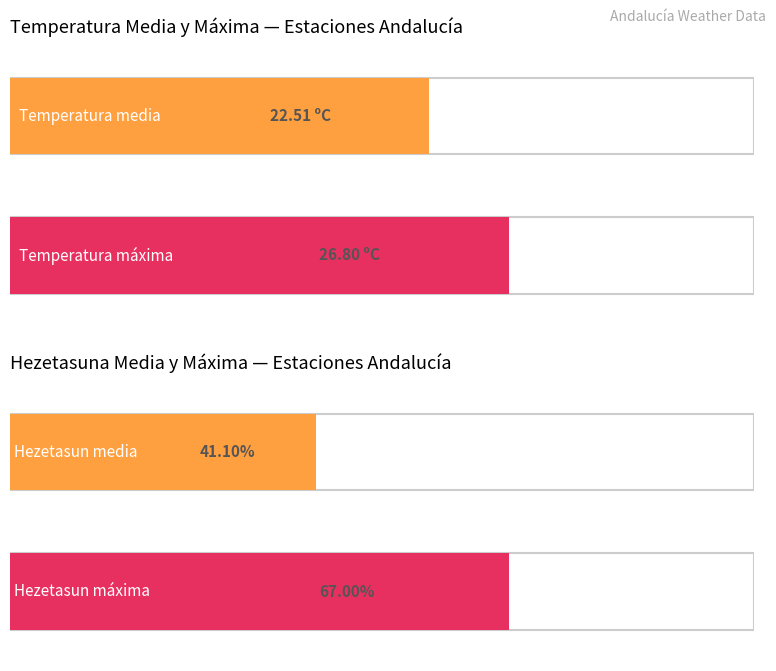

Rank the series by their average value, from highest to lowest.

Hezetasuna (%), Temperatura (ºC)